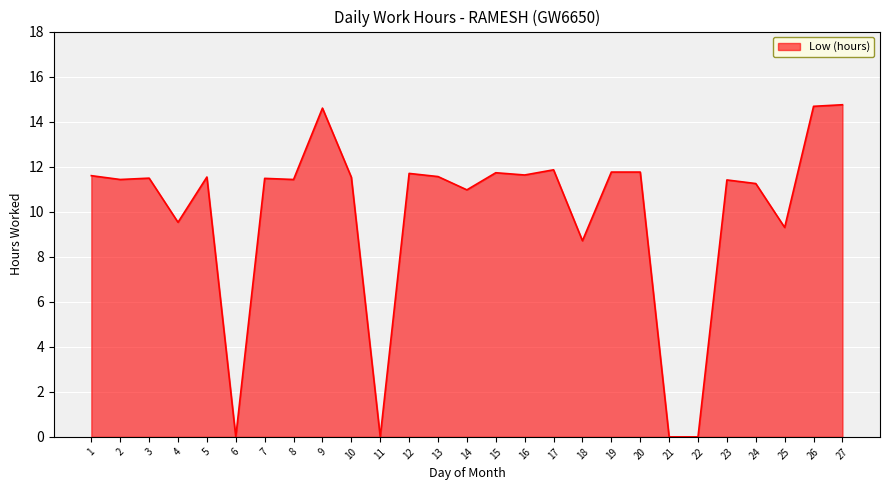

What is the maximum value shown in the chart?

14.8